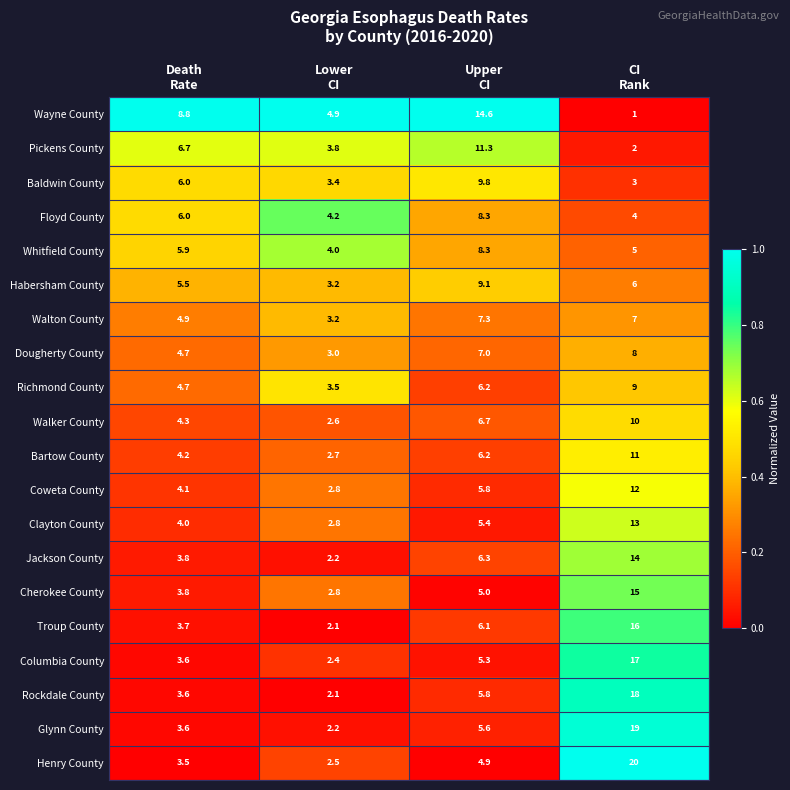

What is the minimum value shown in the chart?

1.0